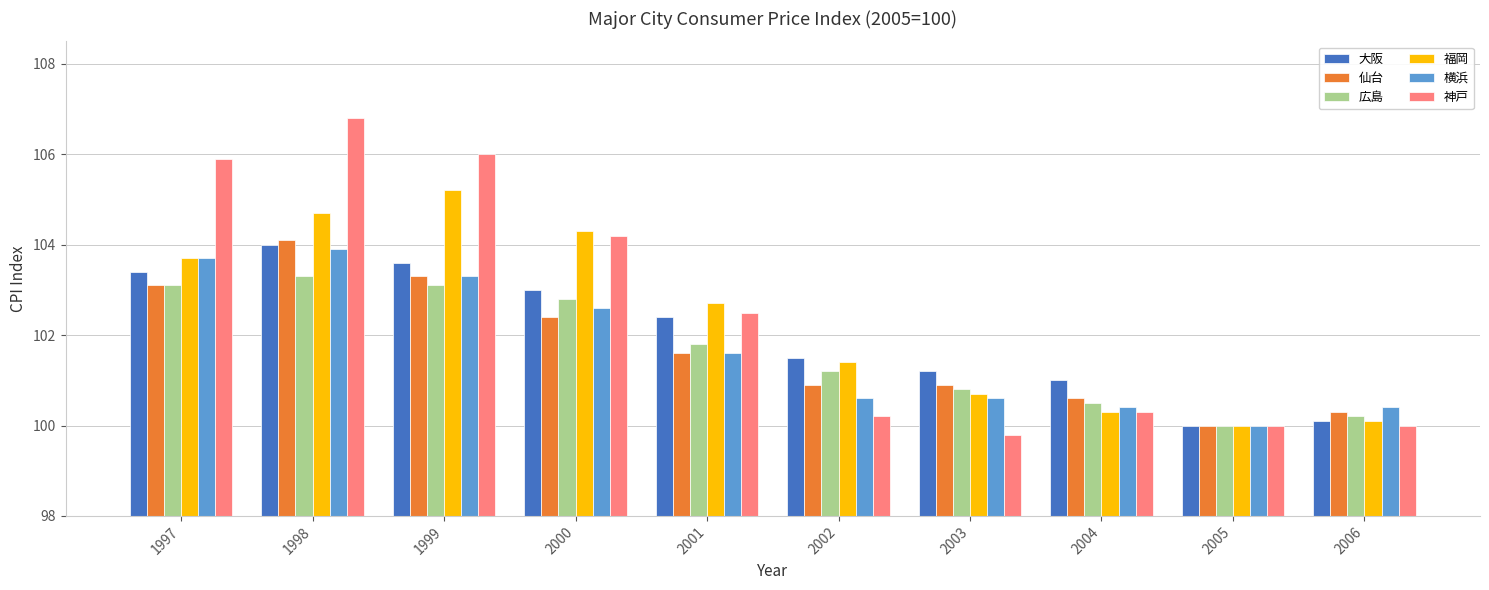

At which label does 大阪 first exceed 102?

1997